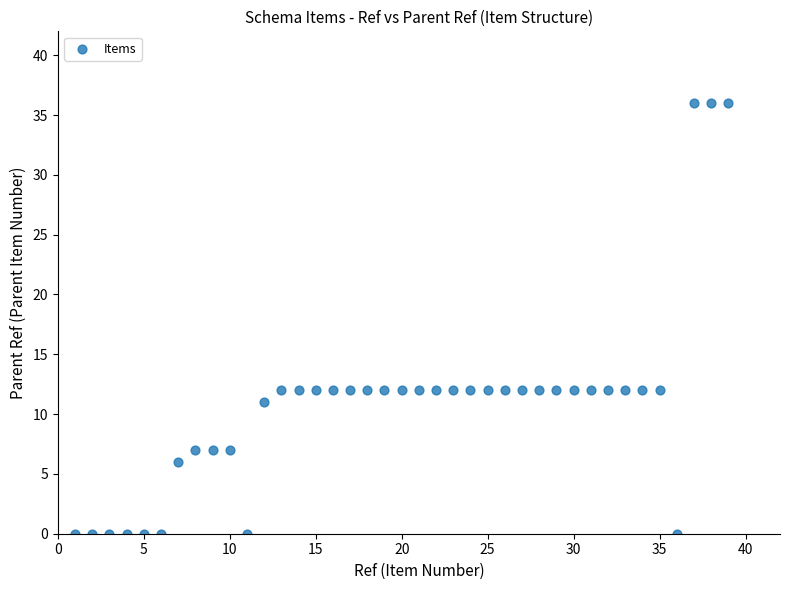

What is the range of Y values (max minus min)?

36